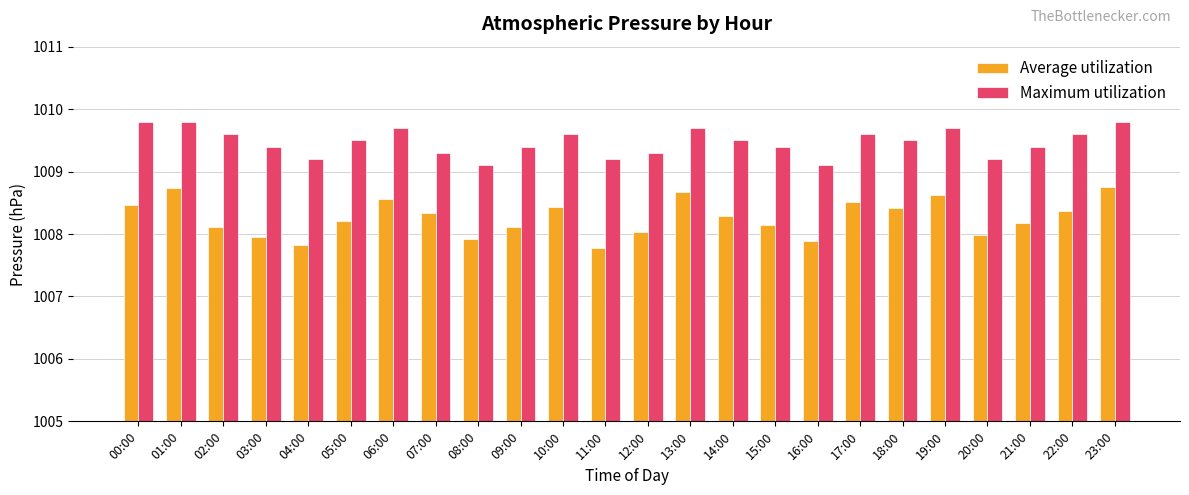

What position from the right is 05:00?

19